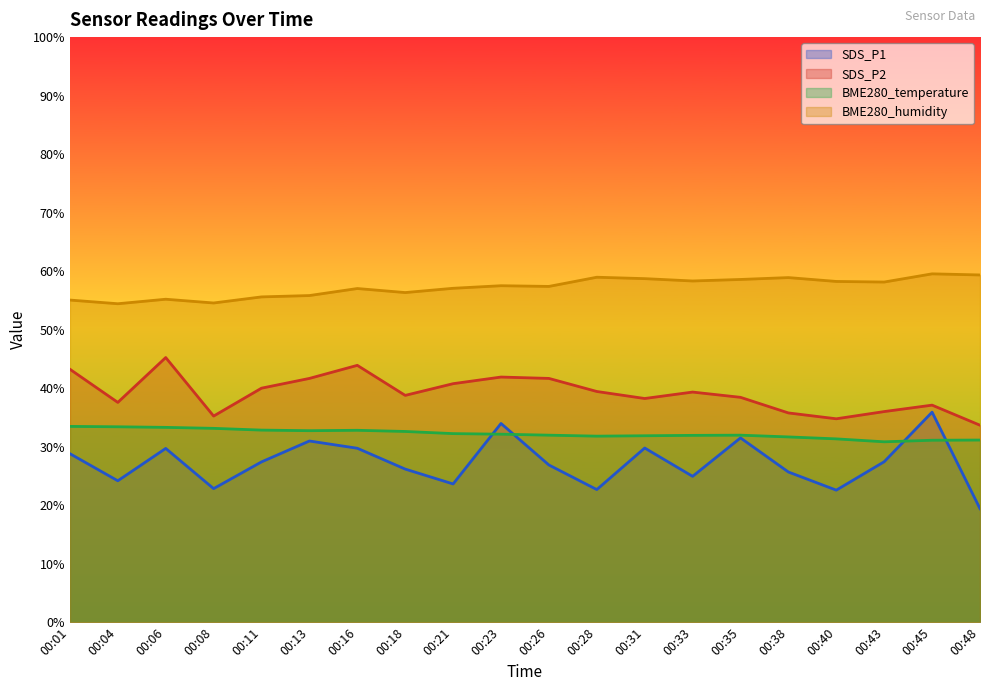

At how many categories does at least one series exceed 35?

20